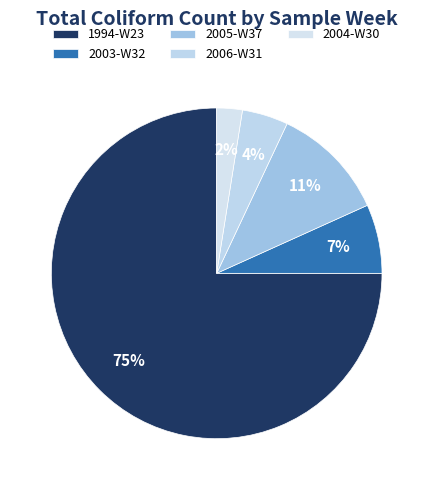

How many slices are in this pie chart?

5